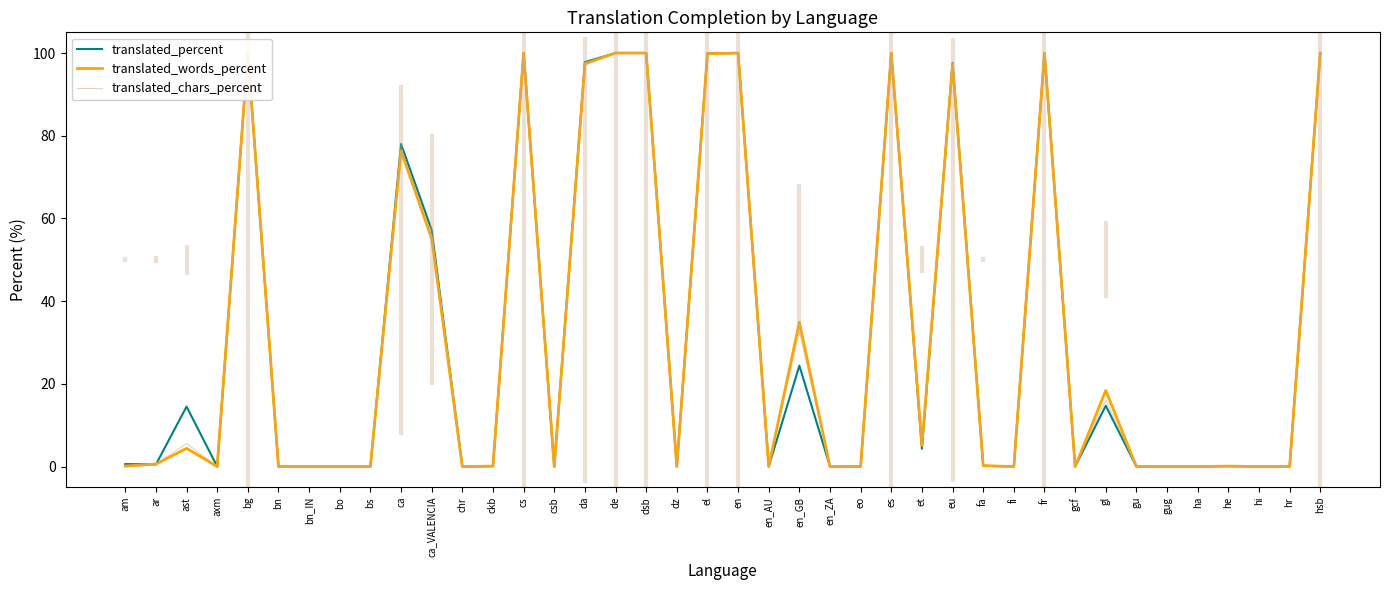

What is the average value of the translated_words_percent series?

32.2